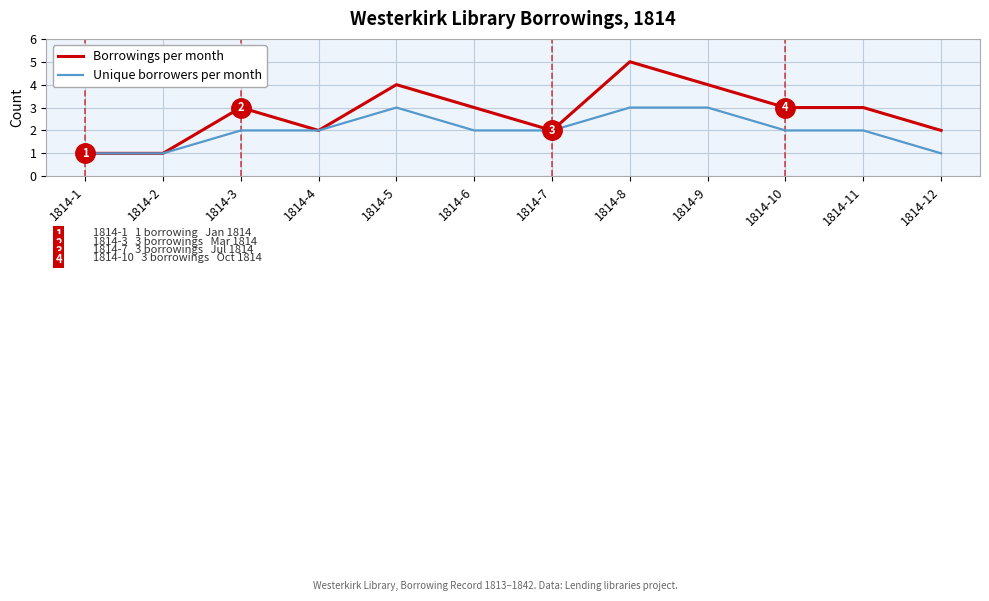

Which series has the largest range (max minus min)?

Borrowings per month